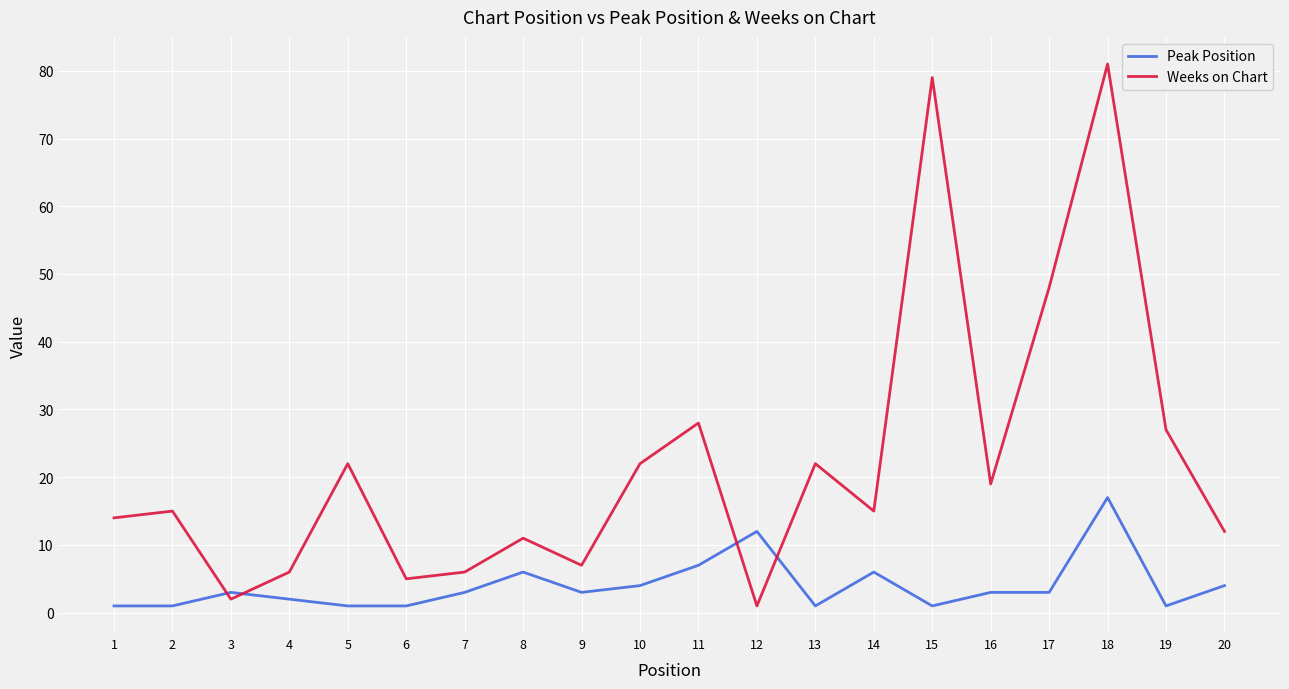

What is the difference between the second highest and second lowest values in the Weeks on Chart series?

77